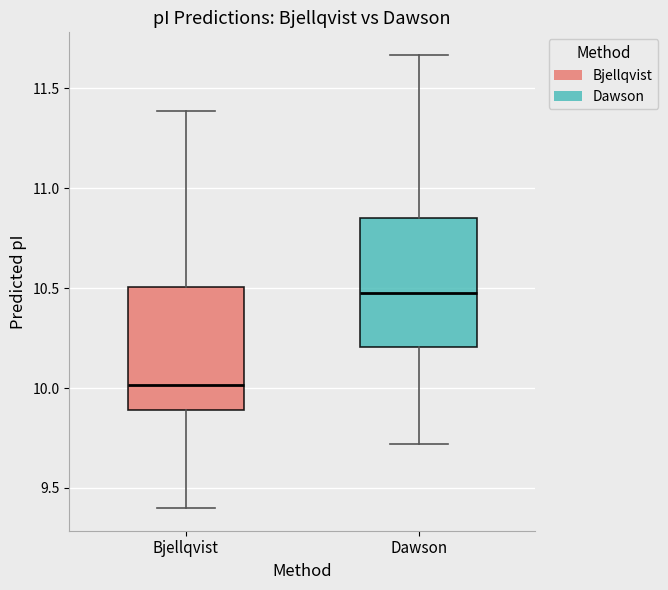

Reading left to right, read every box against the y-axis: the position of its median line, the range the box covers, and the ends of its whiskers. The values are not printed on the chart, so give them approximately, as read against the axis.

Bjellqvist: median 10.00, box 9.90 to 10.50, whiskers 9.40 to 11.40
Dawson: median 10.45, box 10.20 to 10.85, whiskers 9.70 to 11.65